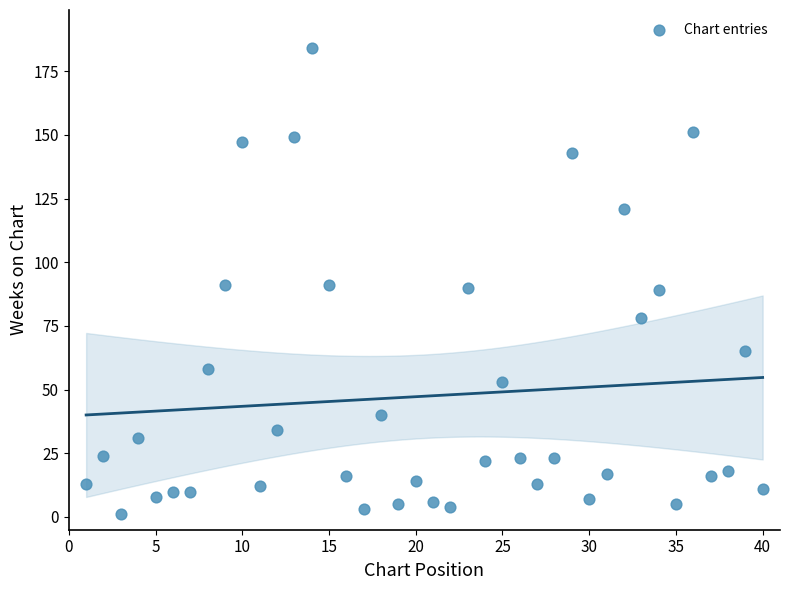

What is the range of Y values (max minus min)?

183